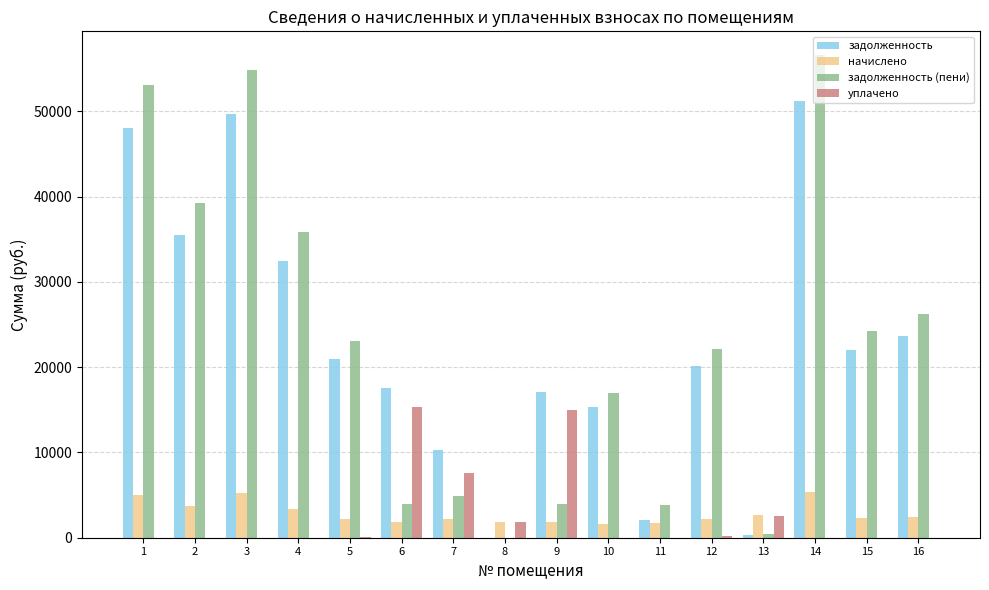

Which series changed the most between 3 and 13?

задолженность (пени)